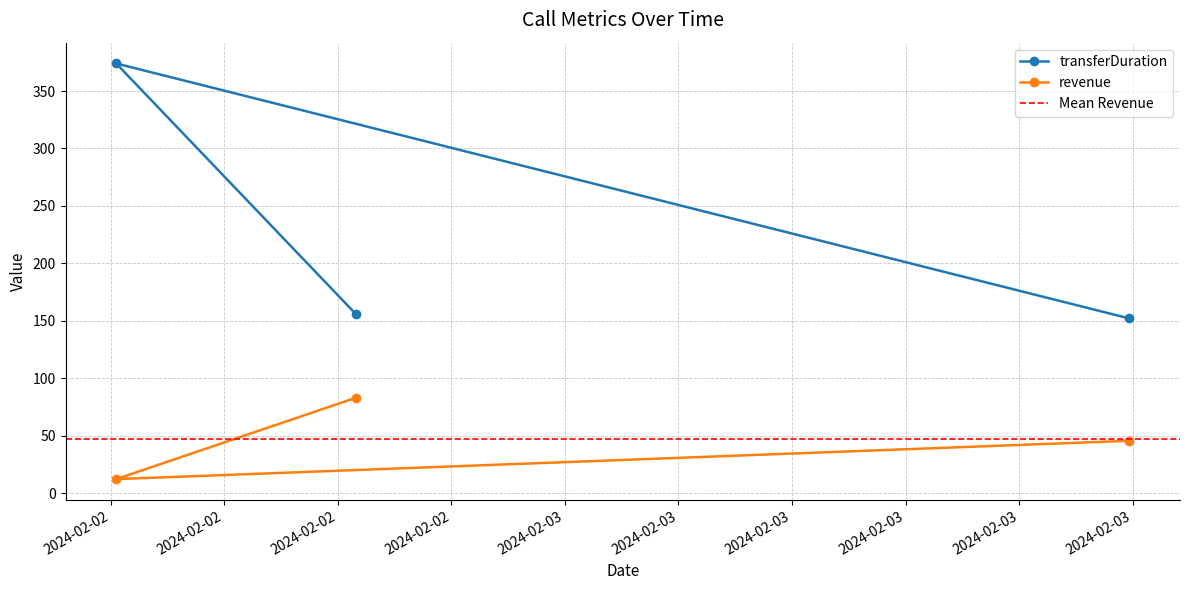

What is the value of the revenue point at the 2nd from the left?

82.9